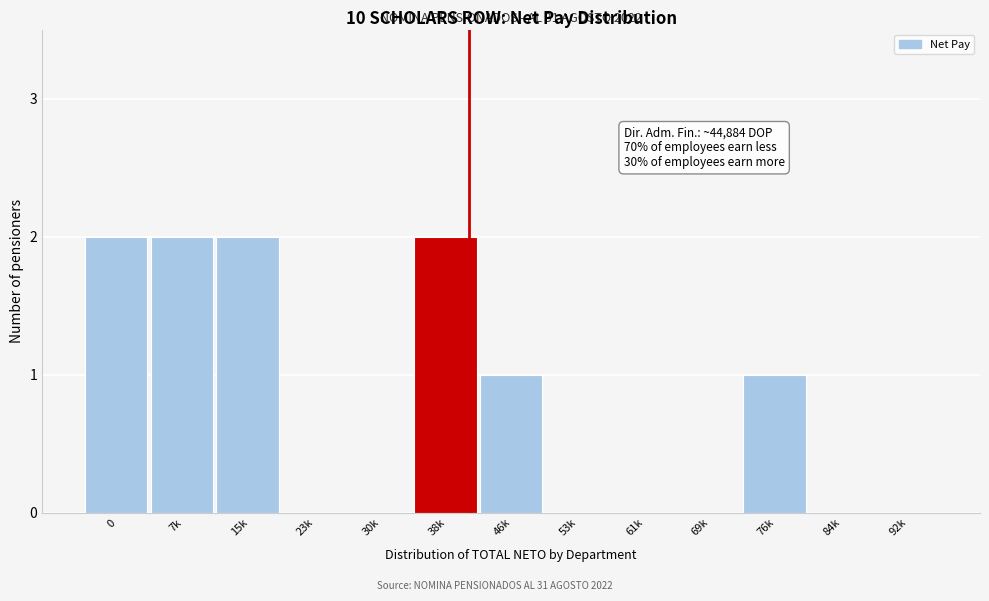

Reading left to right, list all the values displayed in this chart.

0=2	7k=2	15k=2	23k=0	30k=0	38k=2	46k=1	53k=0	61k=0	69k=0	76k=1	84k=0	92k=0